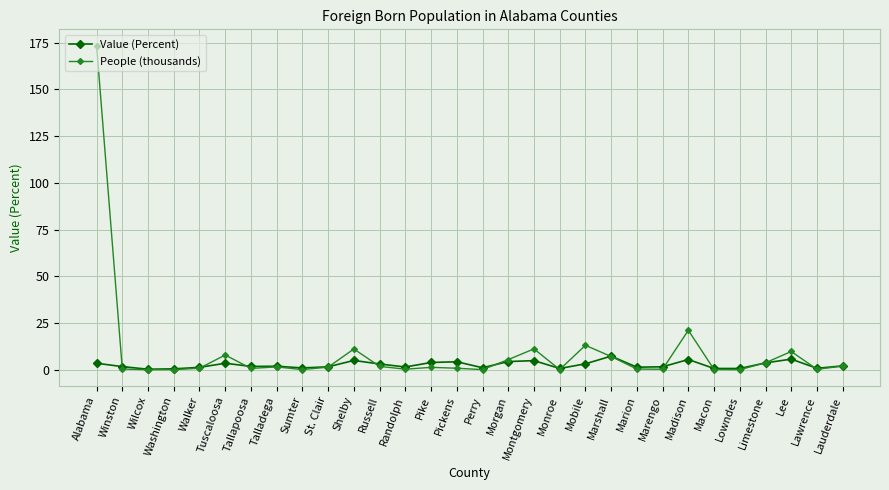

Is it true that People (thousands) equals 13.9 at Tuscaloosa?

False